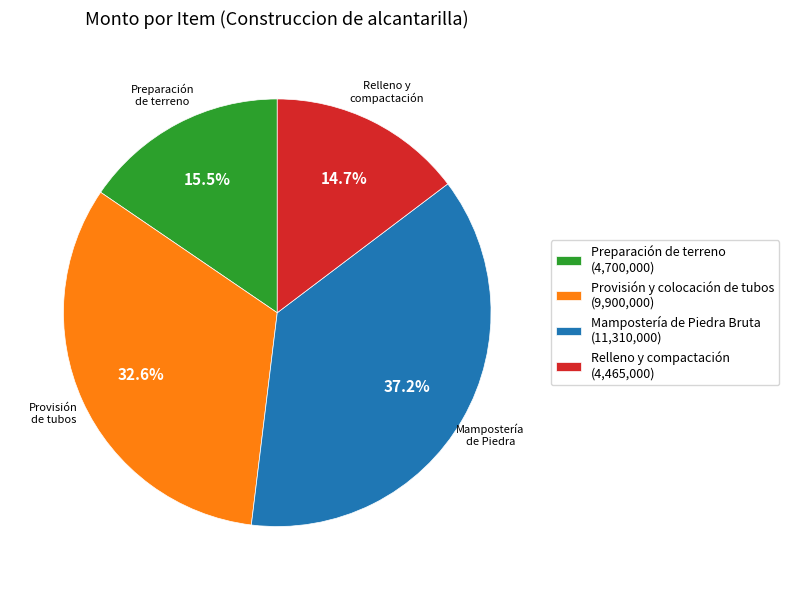

Do Preparación de terreno (4,700,000) and Provisión y colocación de tubos (9,900,000) together represent more than half of the pie?

No